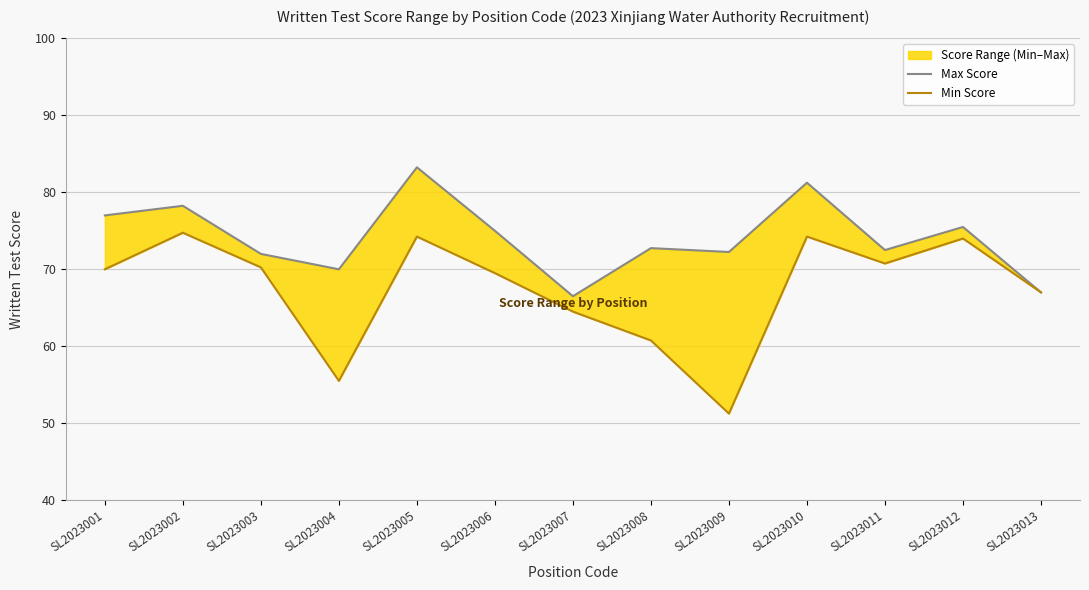

True or false: Min Score and Max Score cross at least once.

False